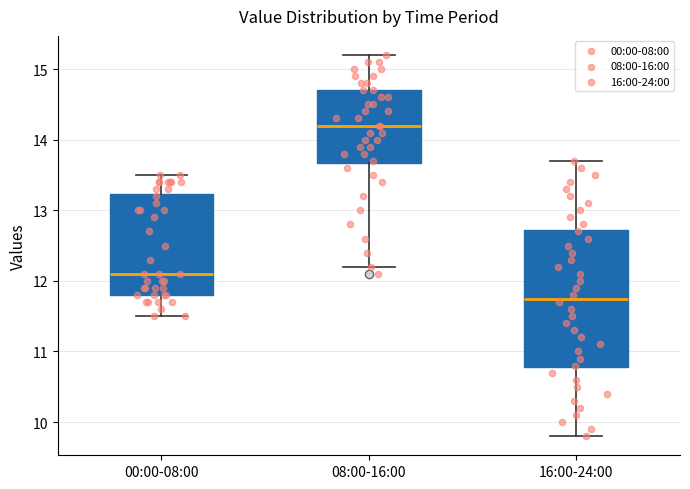

Reading left to right, transcribe this box plot: for each box, give where its median line is, the range the box spans, and where its two whiskers end, as read against the y-axis. The values are not printed on the chart, so give them approximately, as read against the axis.

00:00-08:00: median 12.1, box 11.8 to 13.2, whiskers 11.5 to 13.5
08:00-16:00: median 14.2, box 13.7 to 14.7, whiskers 12.2 to 15.2
16:00-24:00: median 11.8, box 10.8 to 12.7, whiskers 9.8 to 13.7